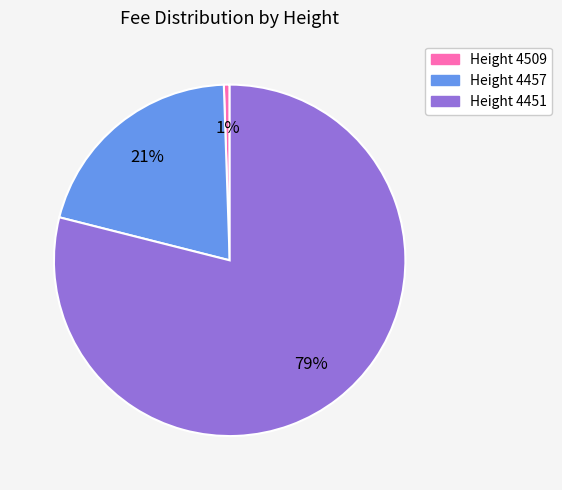

To the nearest percent, what is the average slice percentage?

33%